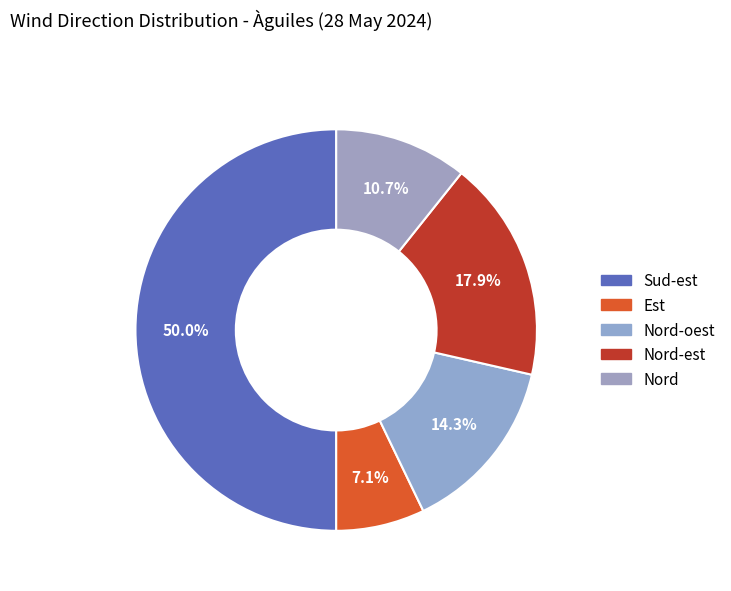

Count the number of slices in the pie.

5